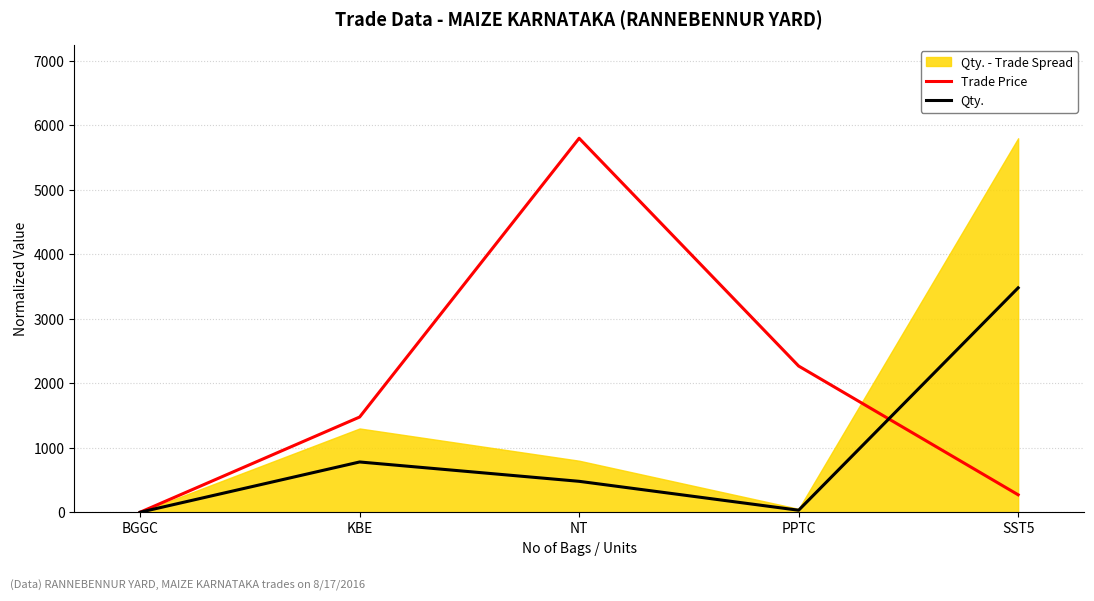

The Qty. series shows 195.4 at KBE. True or false?

False